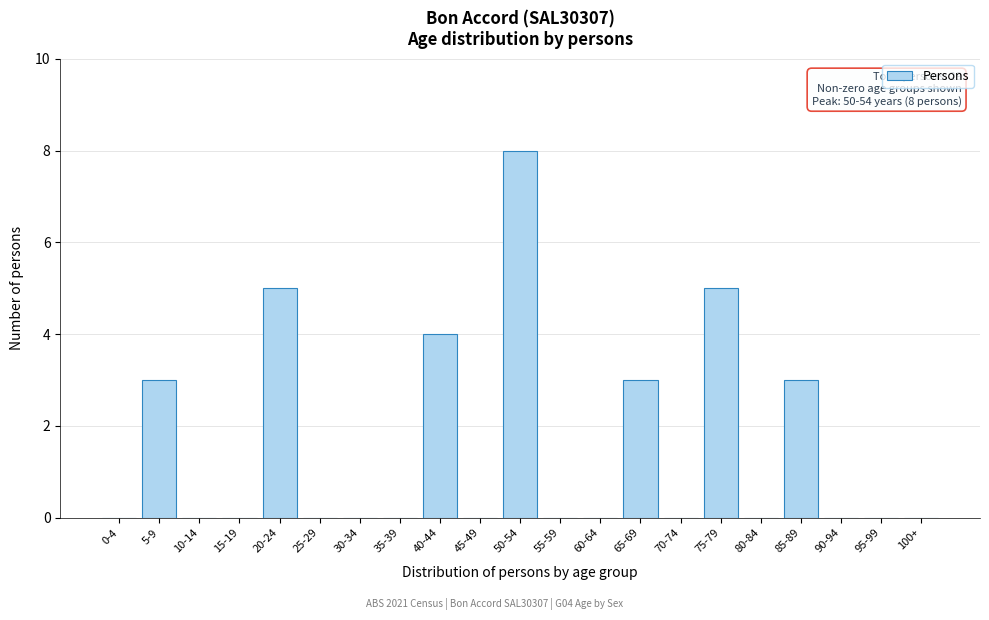

Reading left to right, list all the values displayed in this chart.

0-4=0	5-9=3	10-14=0	15-19=0	20-24=5	25-29=0	30-34=0	35-39=0	40-44=4	45-49=0	50-54=8	55-59=0	60-64=0	65-69=3	70-74=0	75-79=5	80-84=0	85-89=3	90-94=0	95-99=0	100+=0